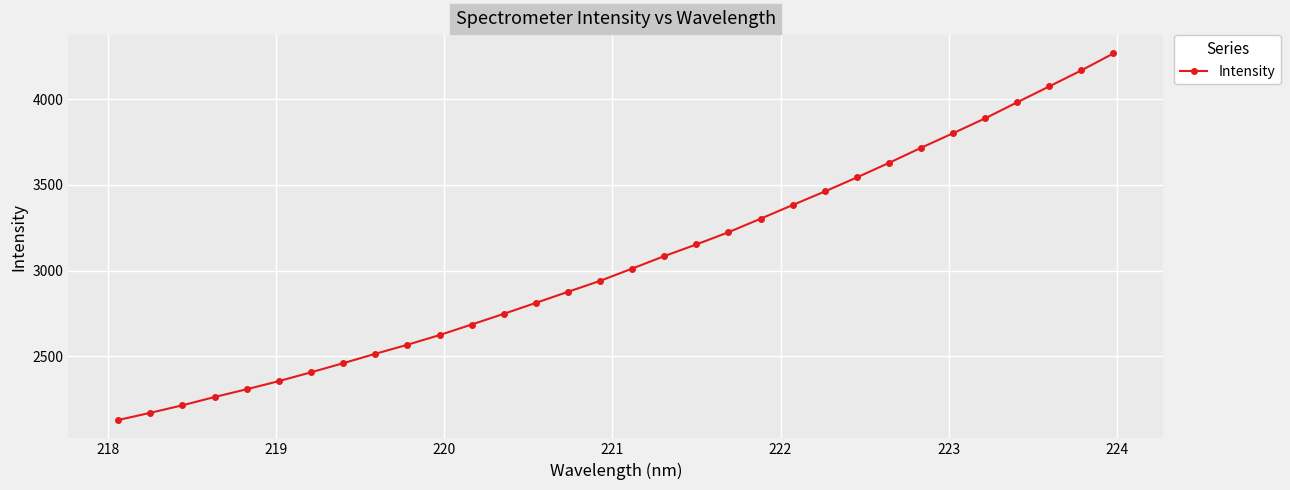

True or false: there are more than 2 points higher than both neighbors.

False